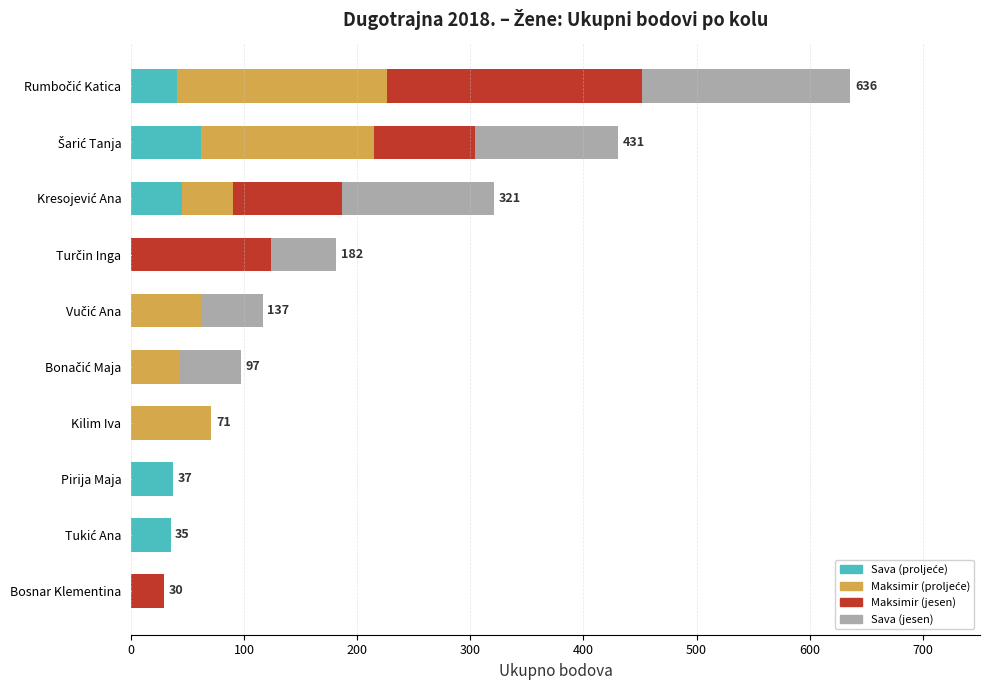

What is the total value across all series at Kilim Iva?

71.1